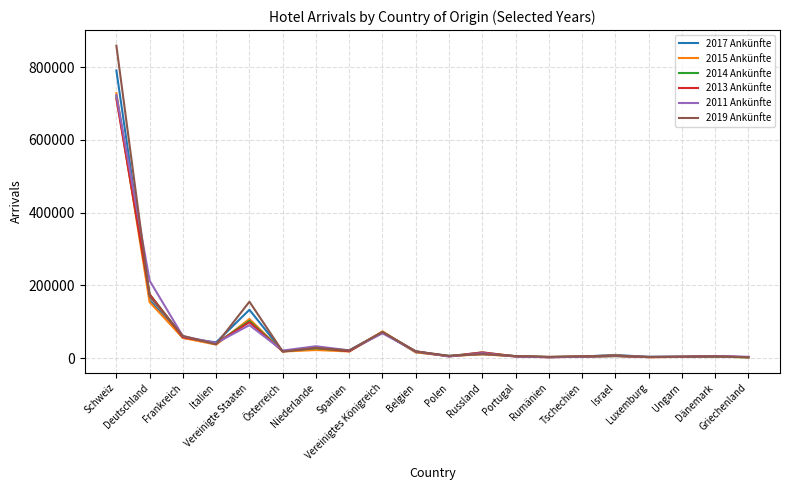

Is the value of 2013 Ankünfte at Niederlande greater than the value of 2019 Ankünfte at Deutschland?

No